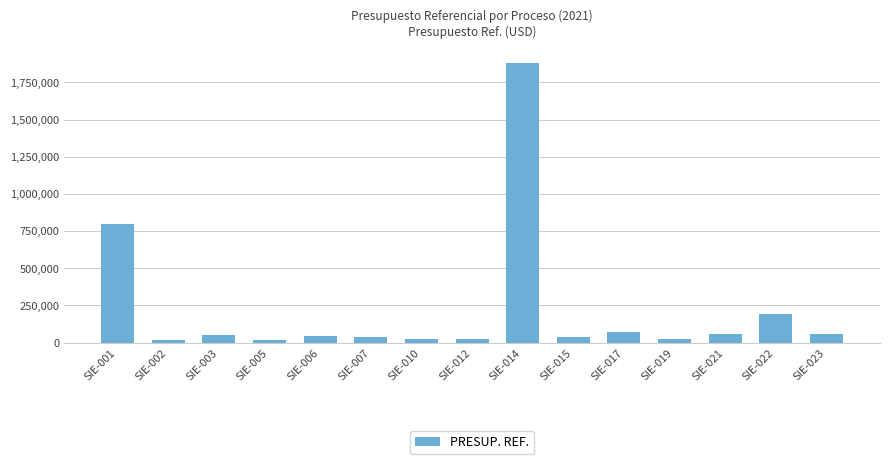

Is it true that the value at SIE-022 is 340385.1?

False